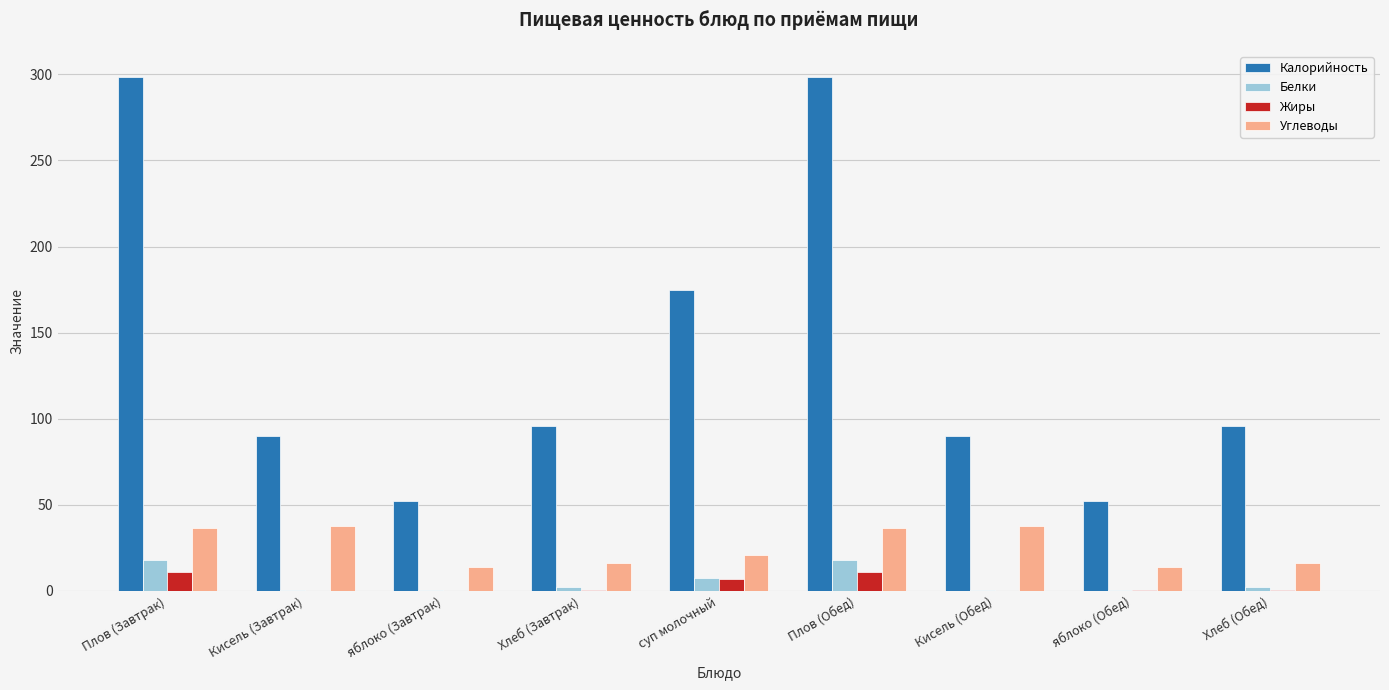

The Белки series shows 7.5 at суп молочный. True or false?

True